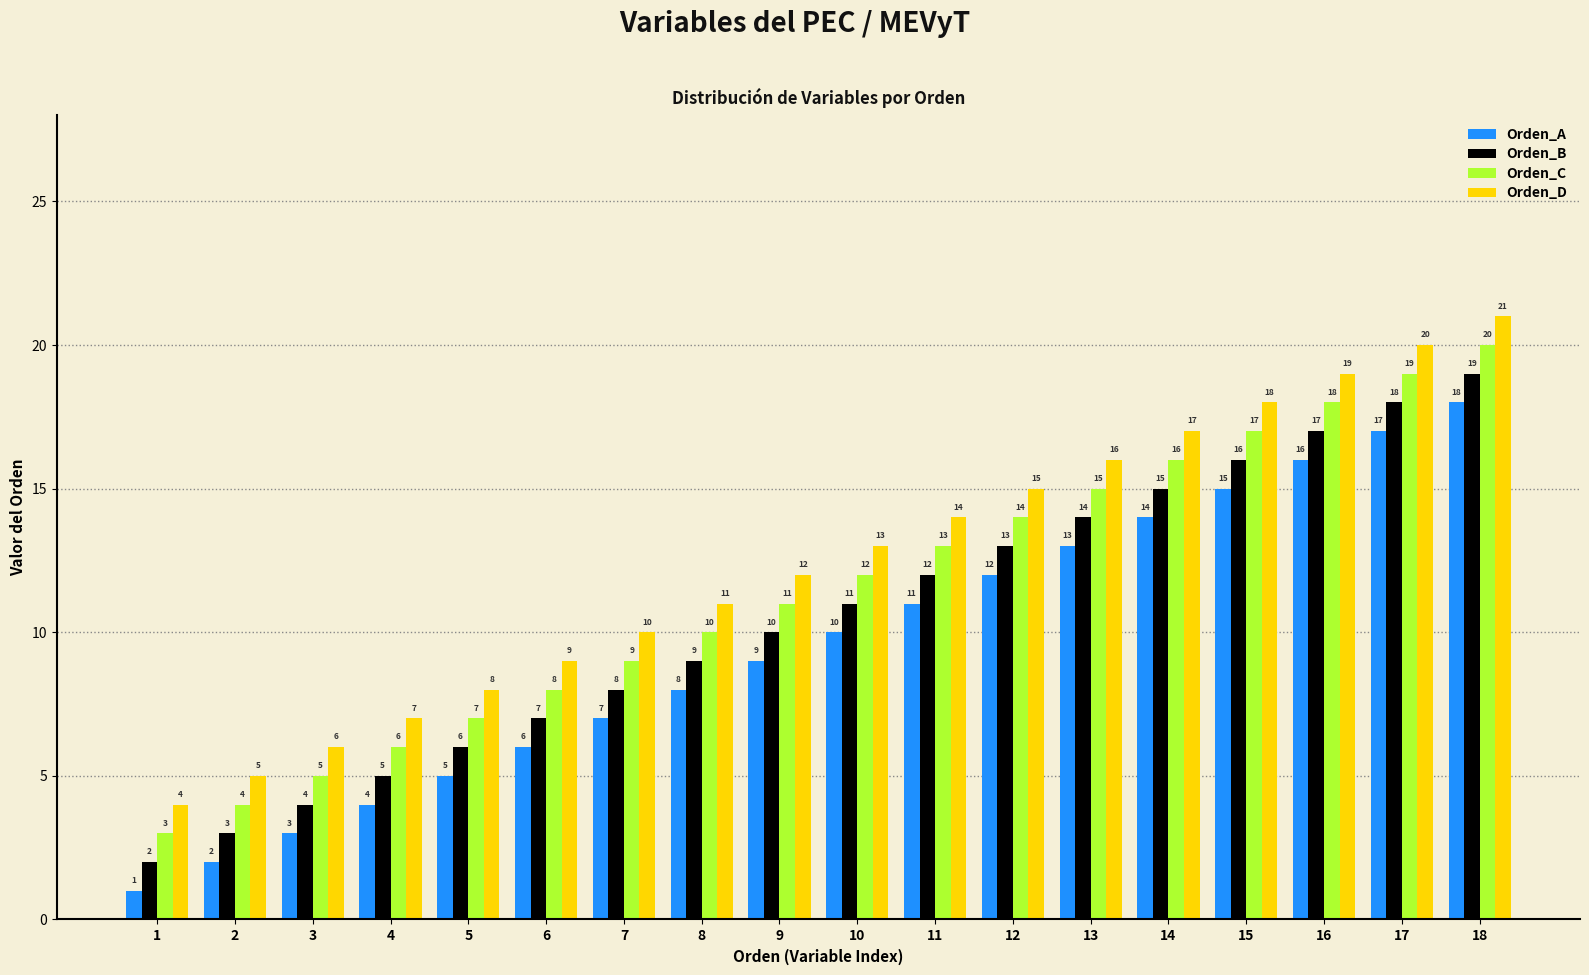

Read the Orden_B value at 15, to the nearest 5.

15